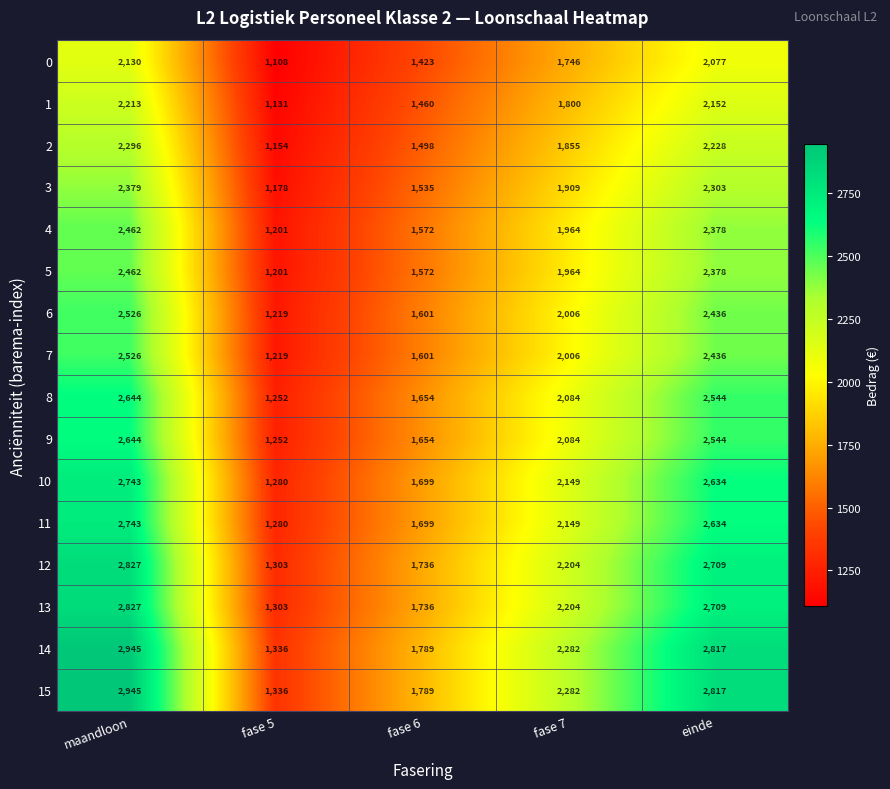

List the labels in order of 3 value, largest first.

maandloon, einde, fase 7, fase 6, fase 5